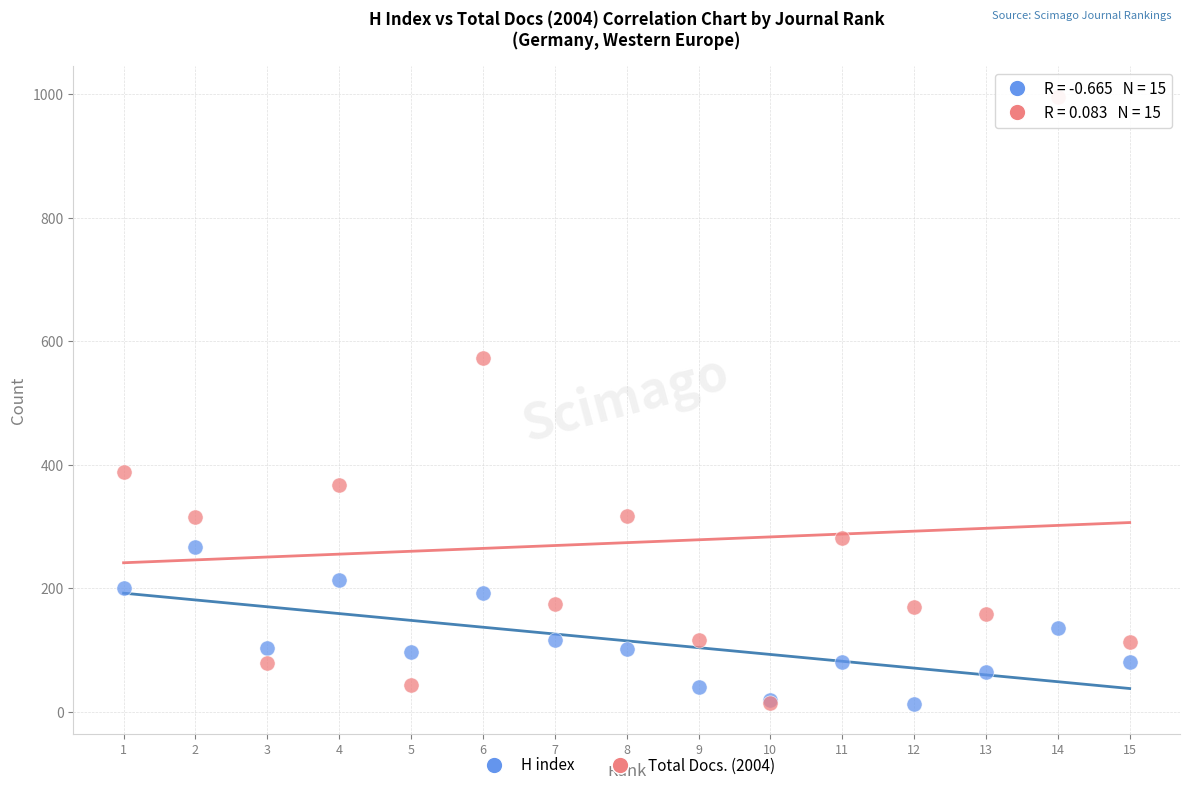

In the Total Docs. (2004) series, what Y value is closest to 505?

573